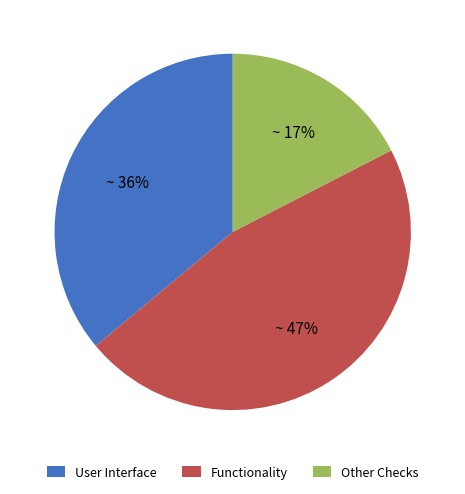

What is the ratio of the value at User Interface to the value at Other Checks?

2.1